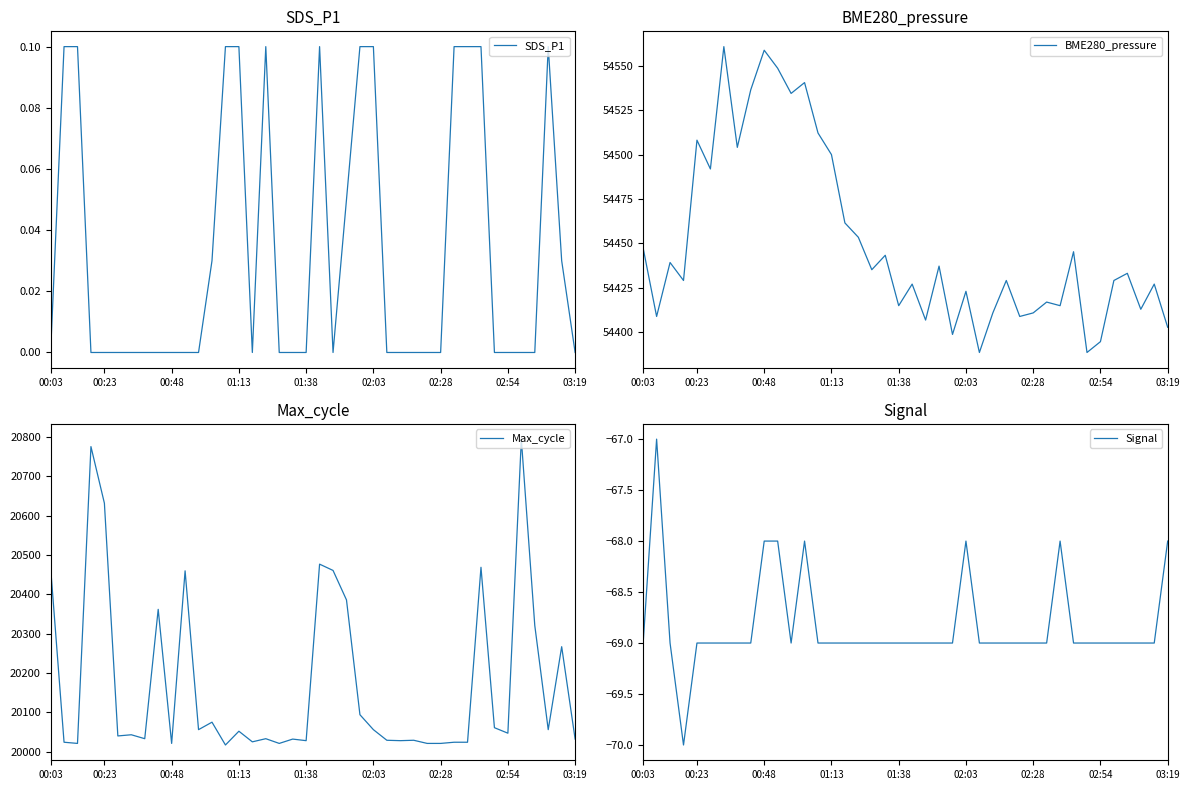

At 18, list the series in order from smallest to largest.

Signal, SDS_P1, Max_cycle, BME280_pressure